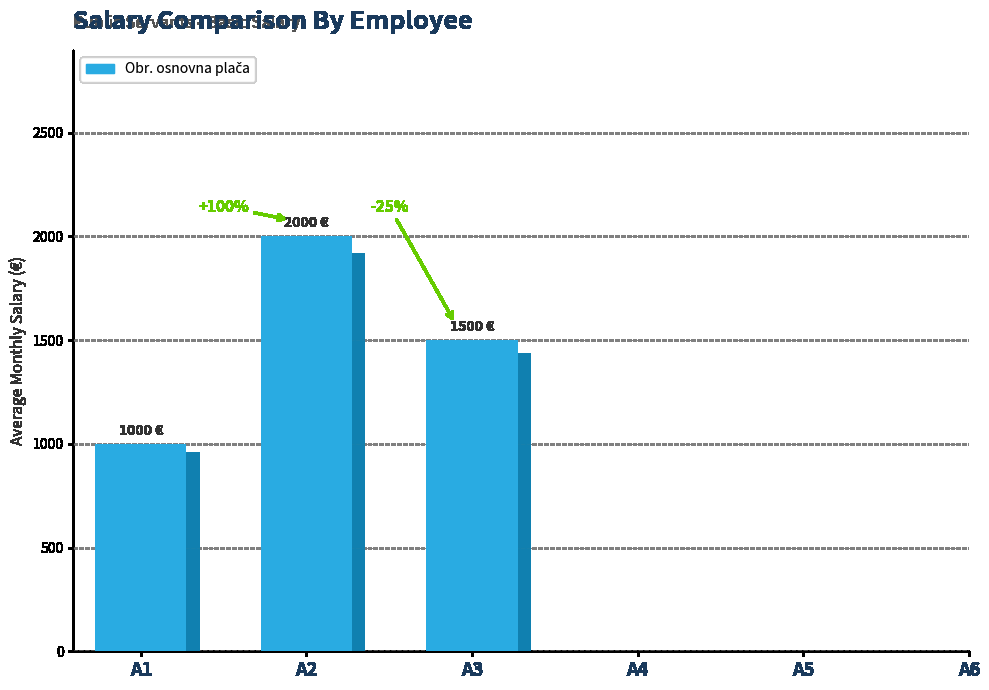

At which category does the chart reach its peak across all series?

A2